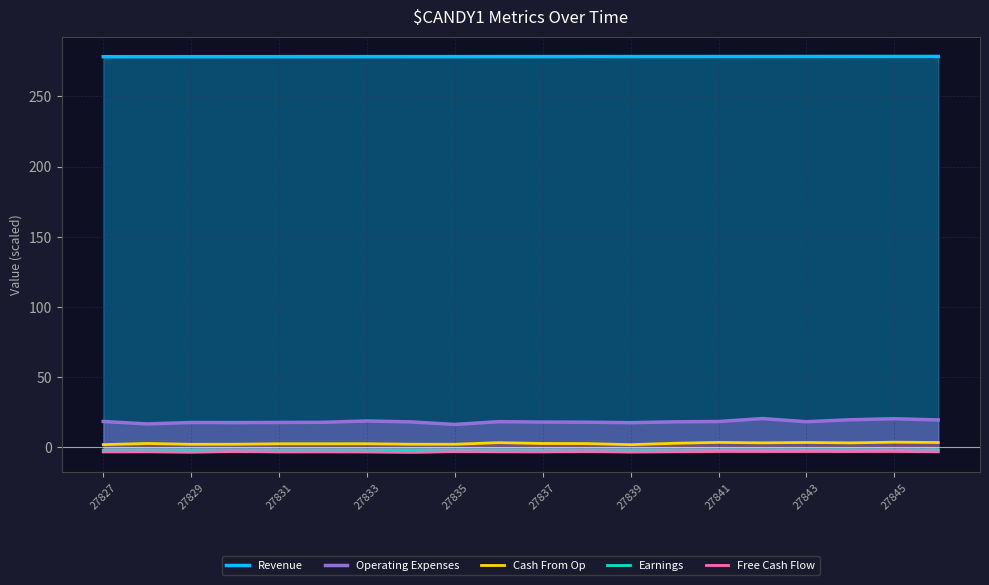

What is the difference between the highest and lowest values at 11?

281.3